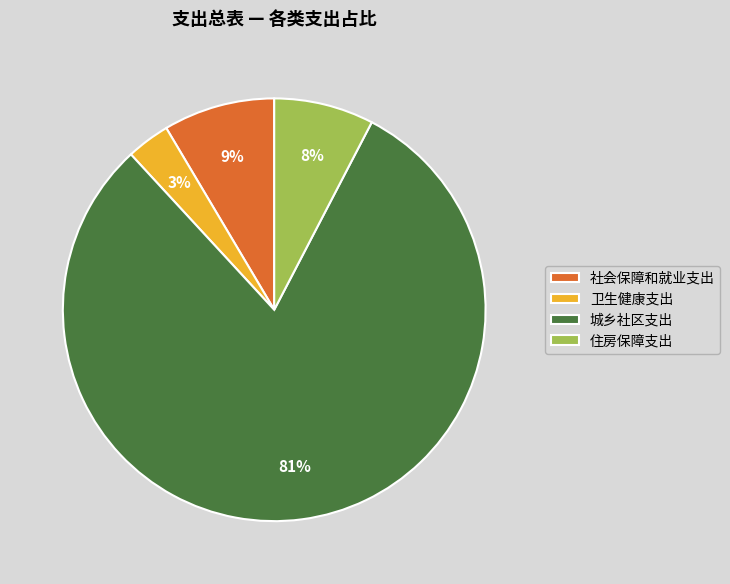

What is the majority slice?

城乡社区支出